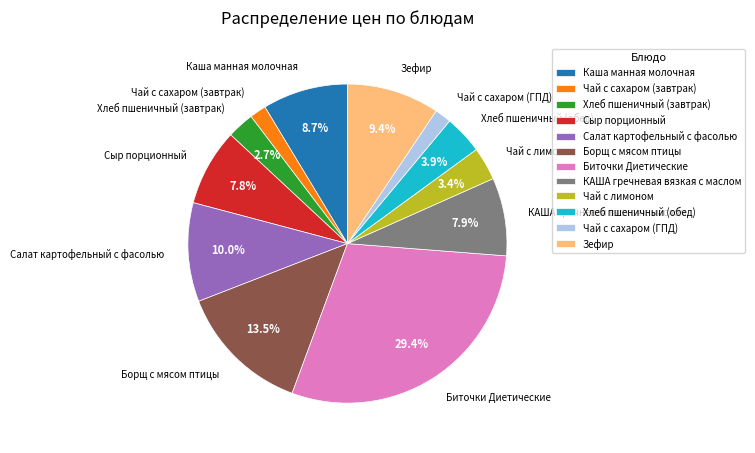

Does any single category account for the majority?

No